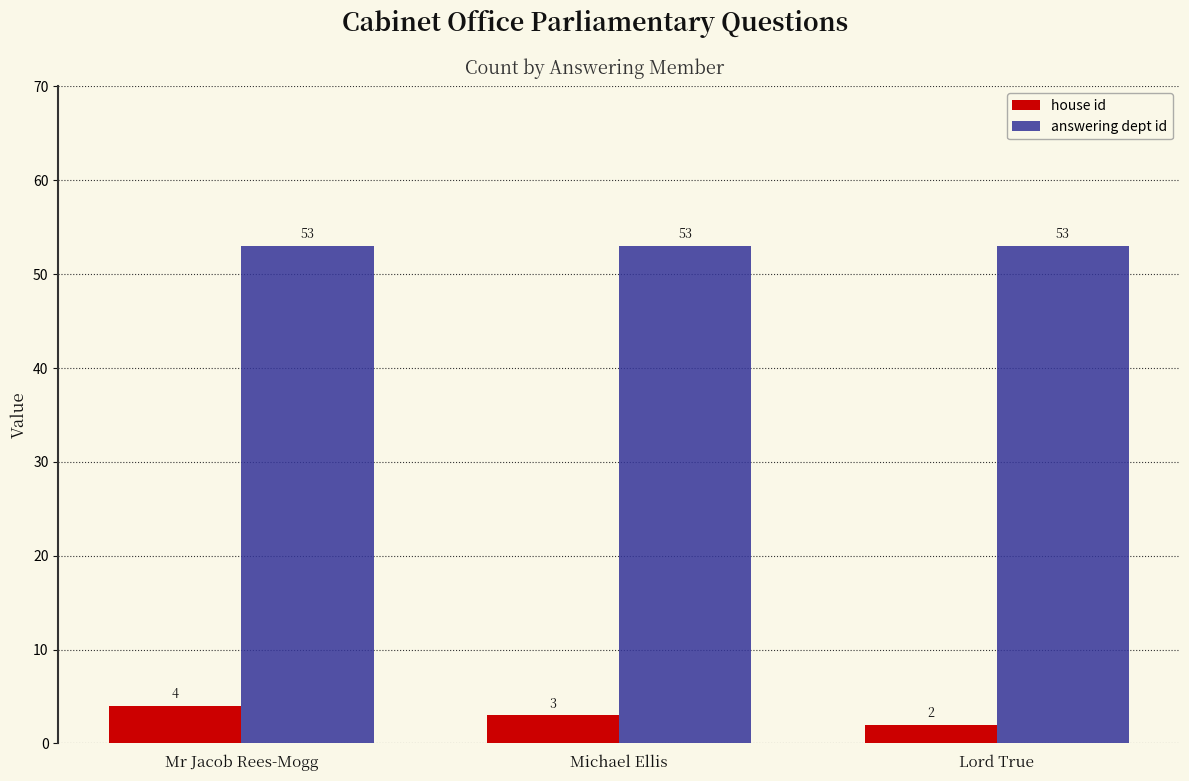

The answering dept id series shows 53 at Lord True. True or false?

True